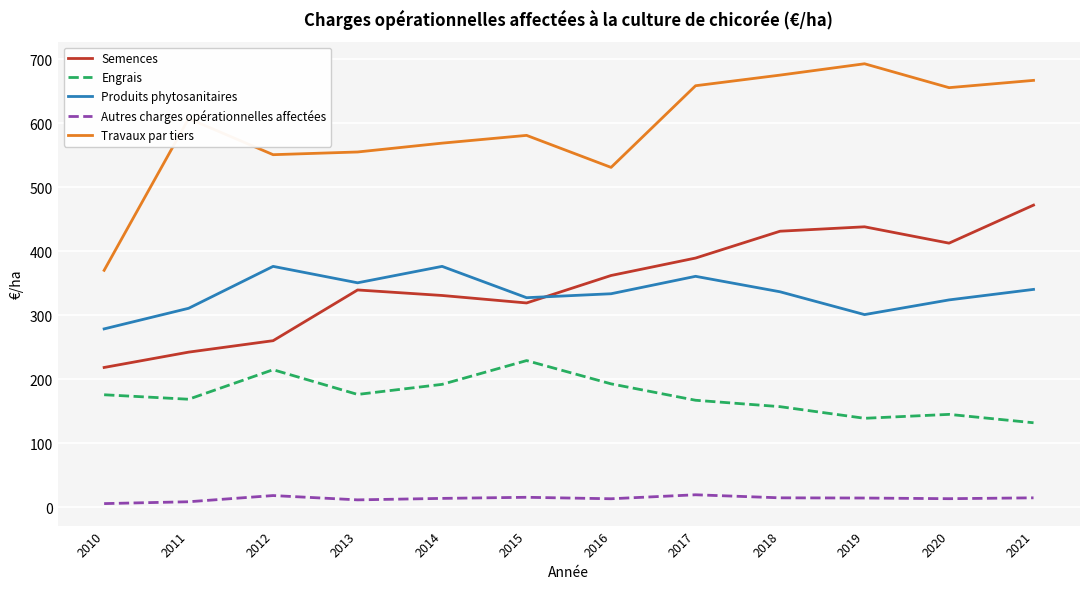

Where is Semences nearest to the value 345?

2013